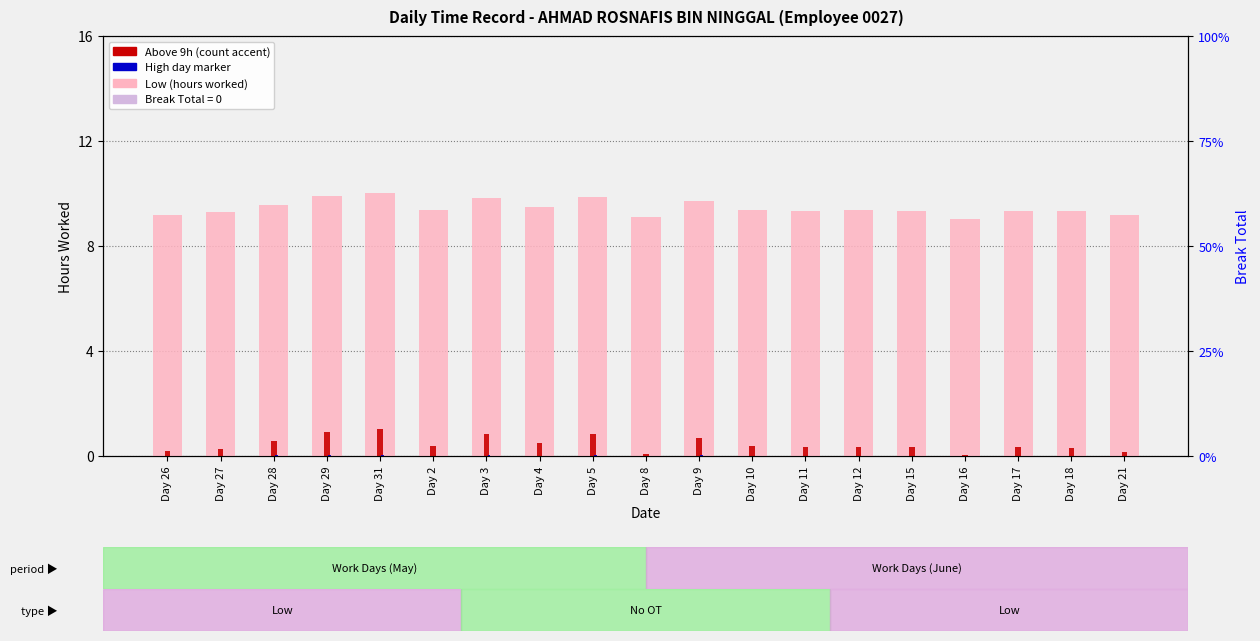

What is the highest value of the Above 9h (count accent) series?

1.0